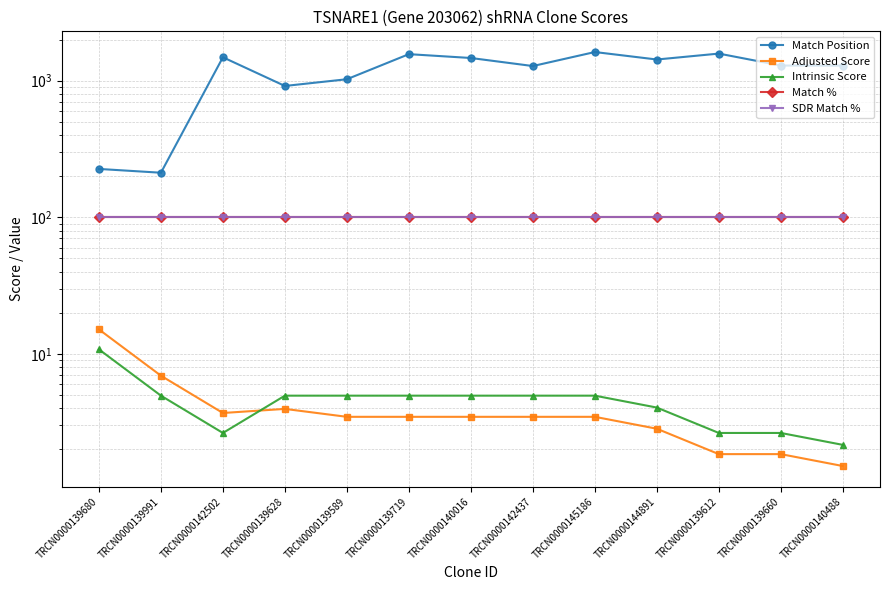

What is the total value across all series at TRCN0000140016?

1674.4